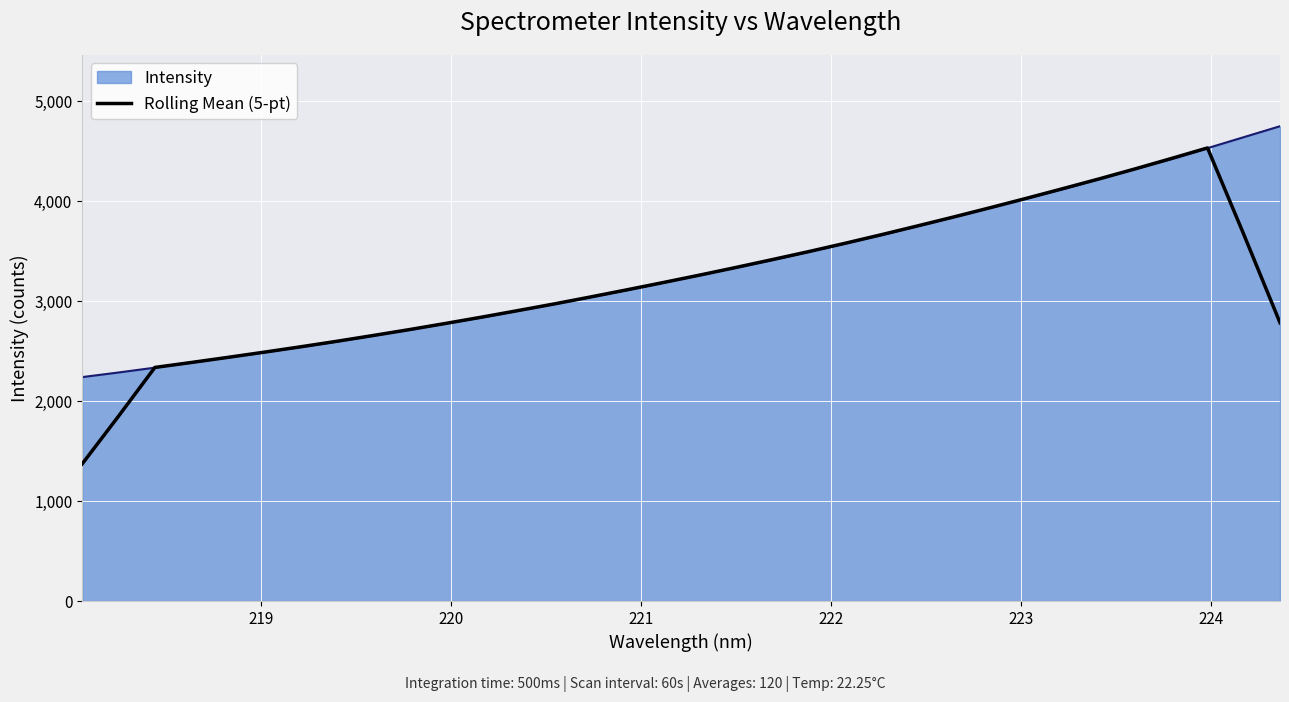

What is the highest value of the Rolling Mean (5-pt) series?

4530.9